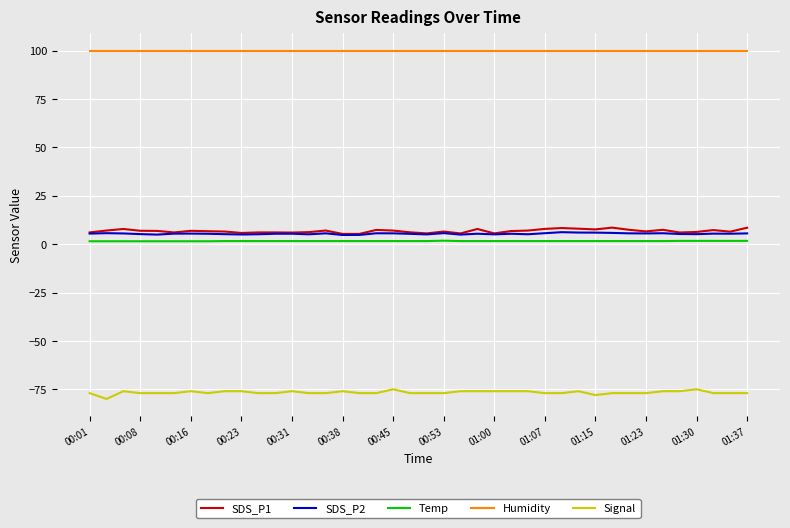

What is the minimum value for SDS_P1?

5.3